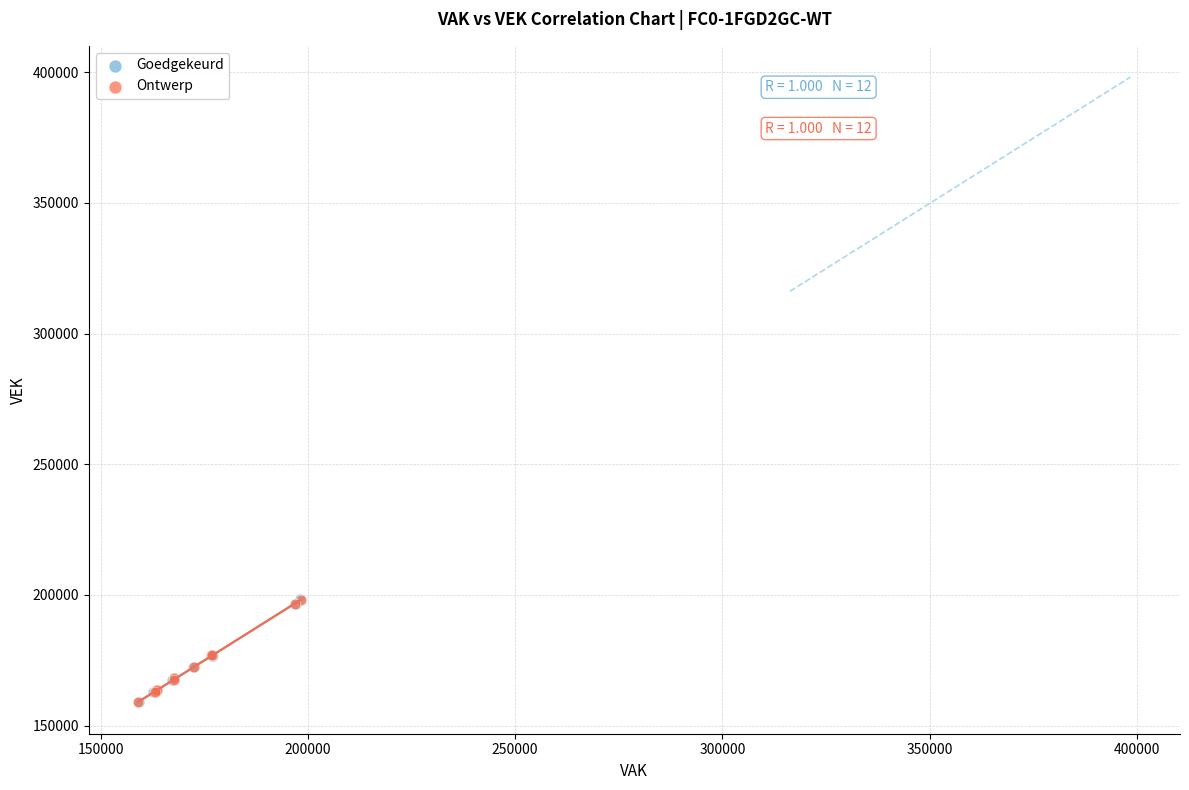

Which series has the largest Y range (max minus min)?

Goedgekeurd